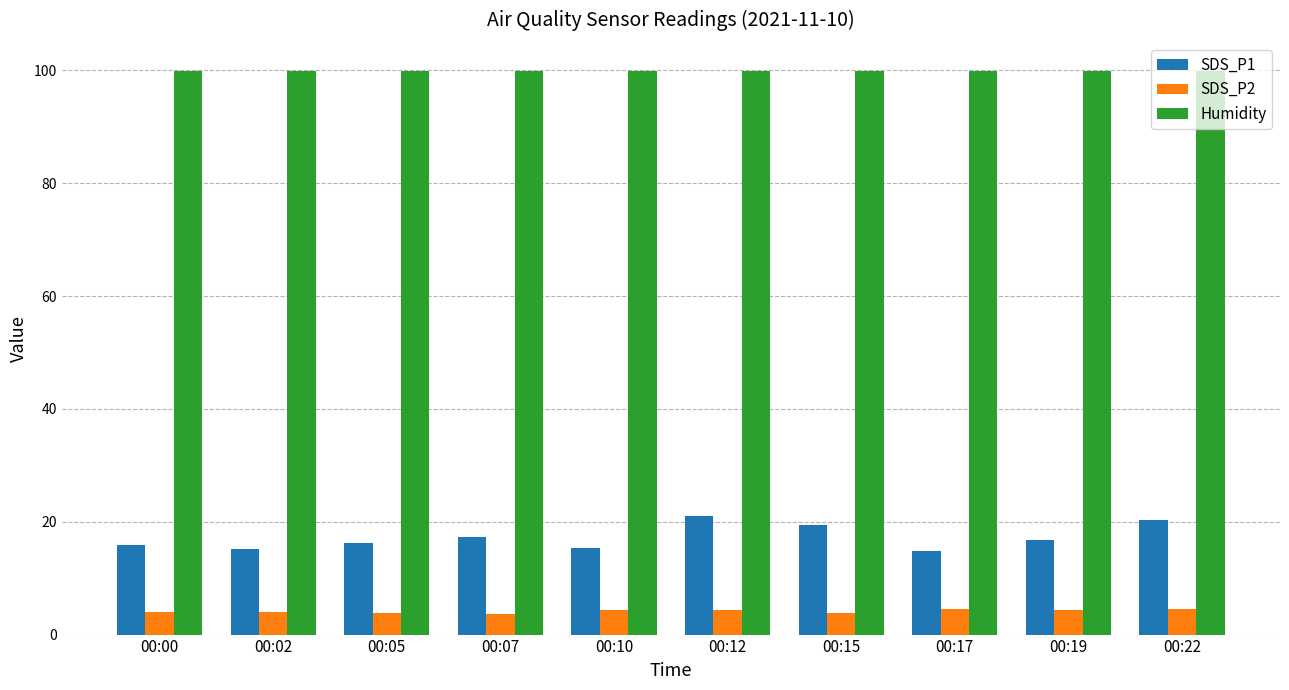

What is the value of the Humidity bar at the 5th from the left?

99.9